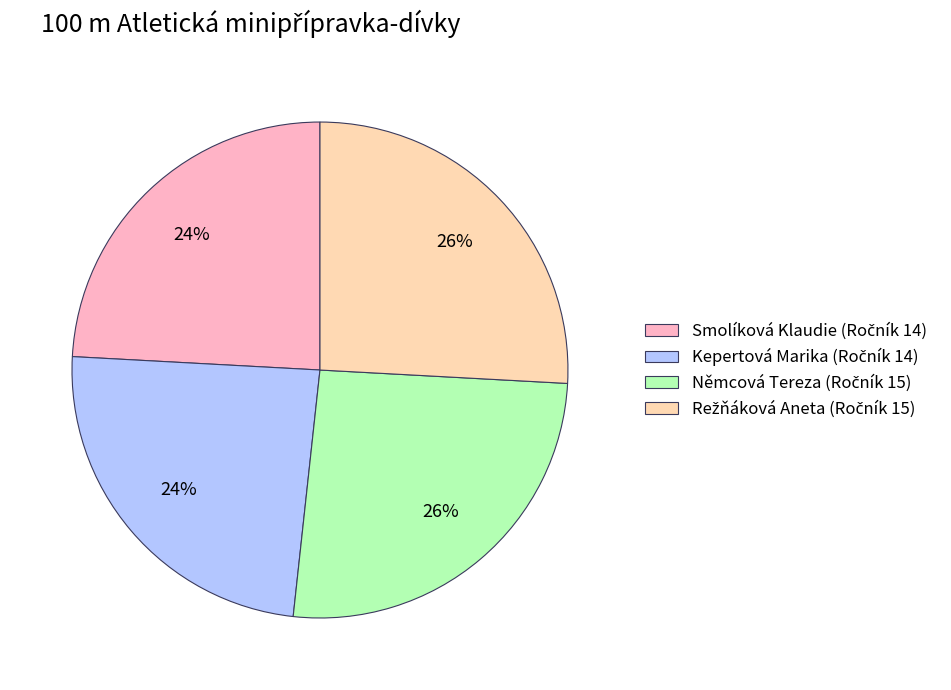

To the nearest percent, what is the difference between the largest and smallest slice percentages?

2%